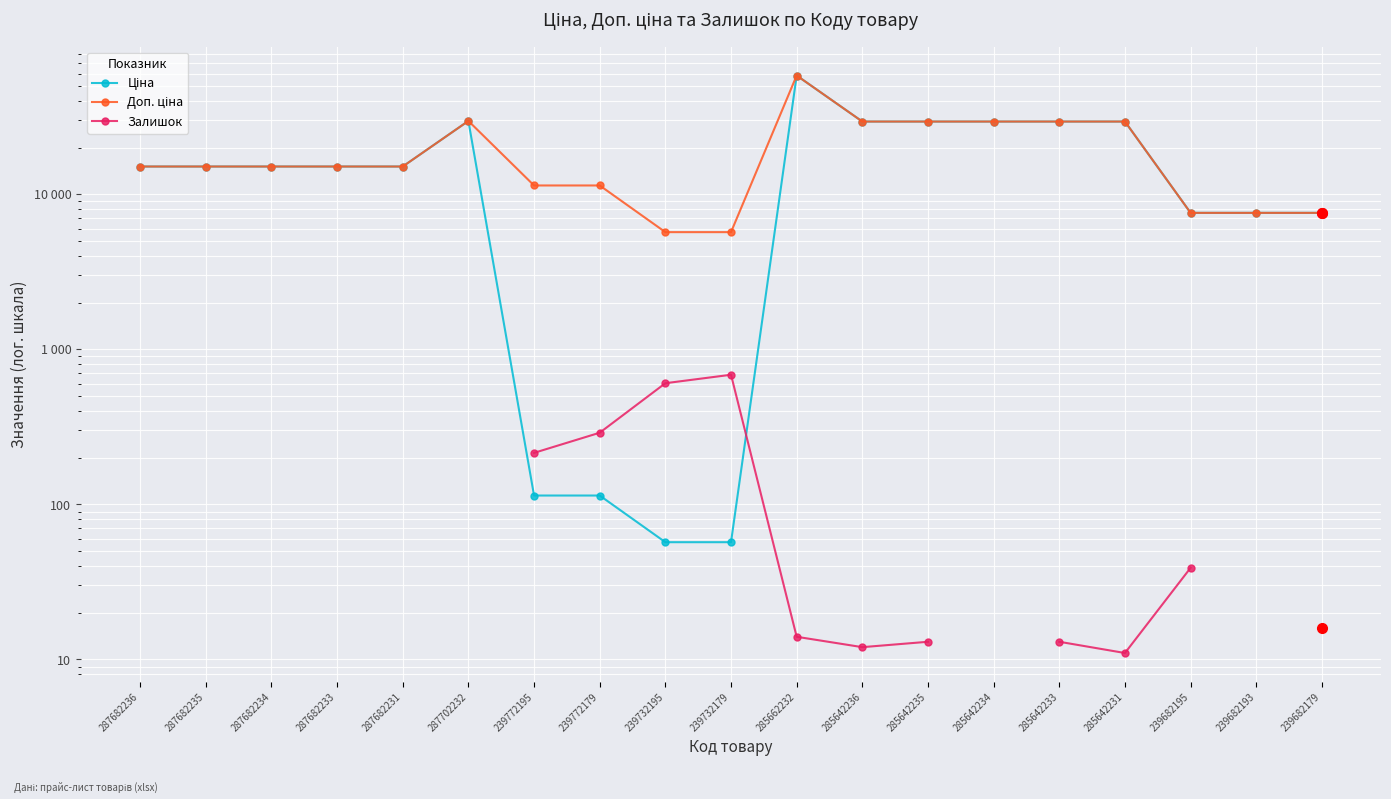

How many intersections are there between Залишок and Ціна?

1